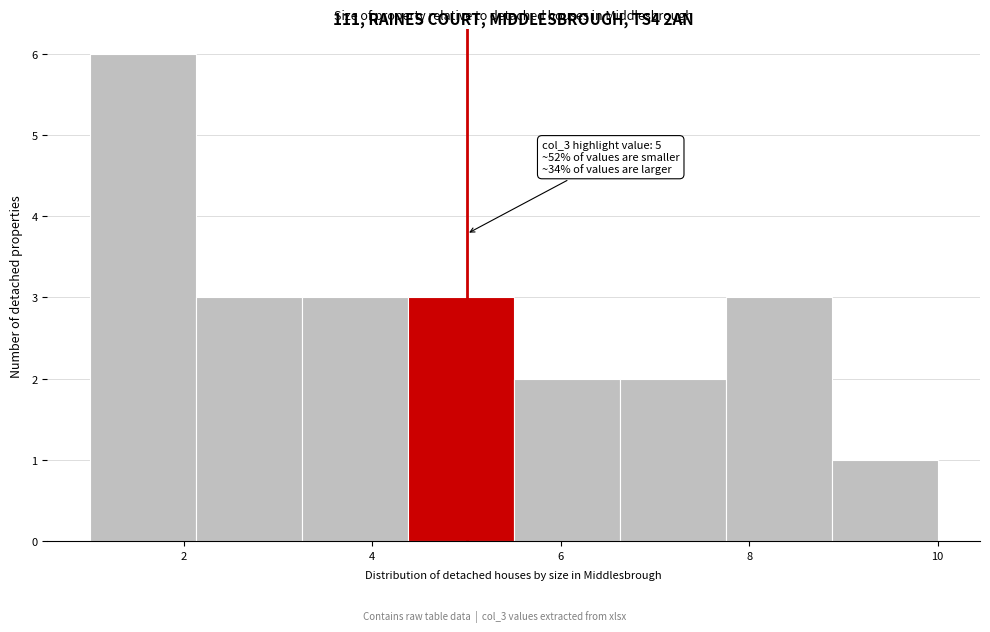

Over which range of the x-axis is the bar tallest?

1.0 to 2.2